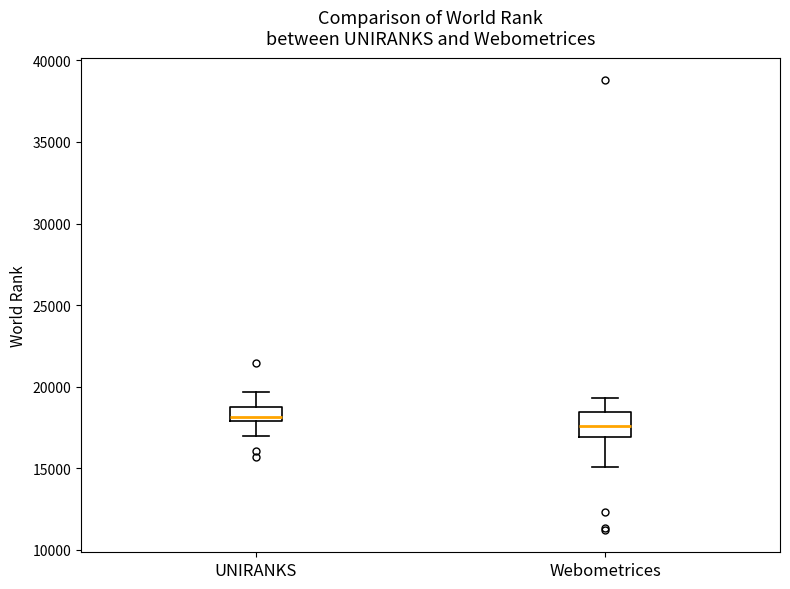

Reading left to right, read every box against the y-axis: the position of its median line, the range the box covers, and the ends of its whiskers. The values are not printed on the chart, so give them approximately, as read against the axis.

UNIRANKS: median 18000 (just above the box's lower edge), box 18000 to 19000, whiskers 17000 to 19500
Webometrices: median 17500, box 17000 to 18500, whiskers 15000 to 19500